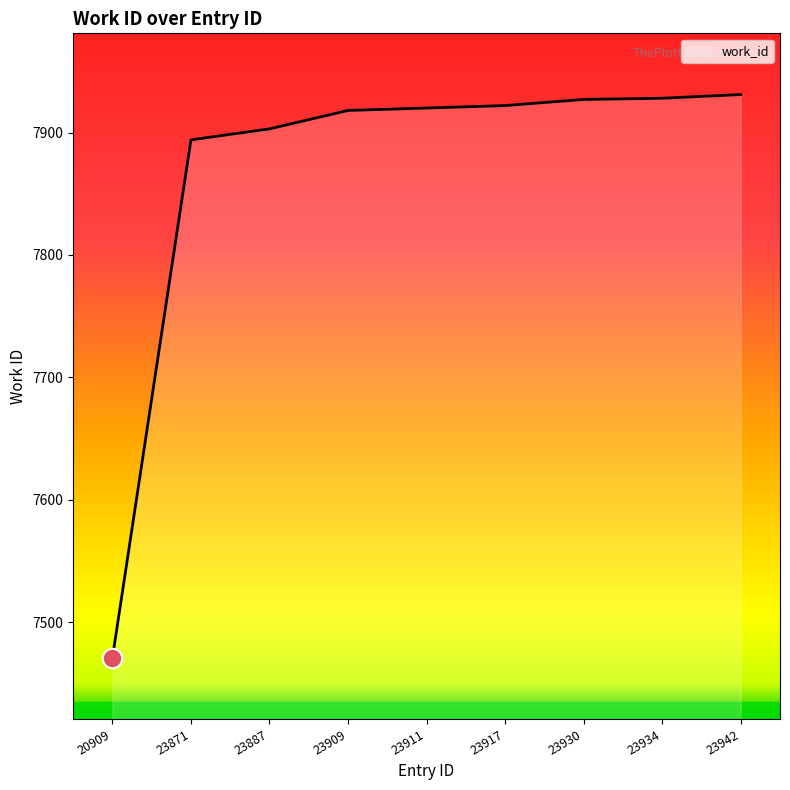

What is the greatest value displayed?

7931